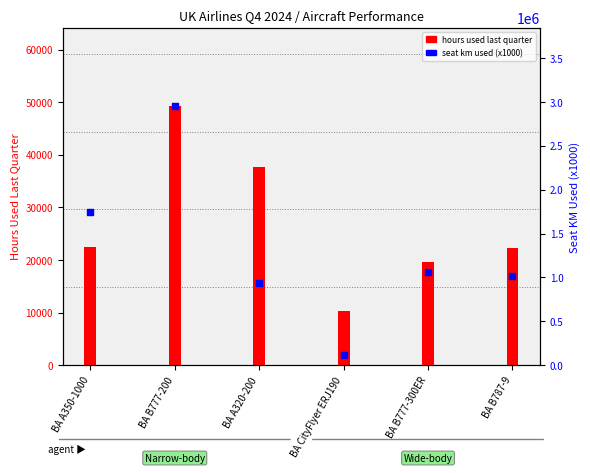

Which series has the largest total across all categories?

seat km used (x1000)